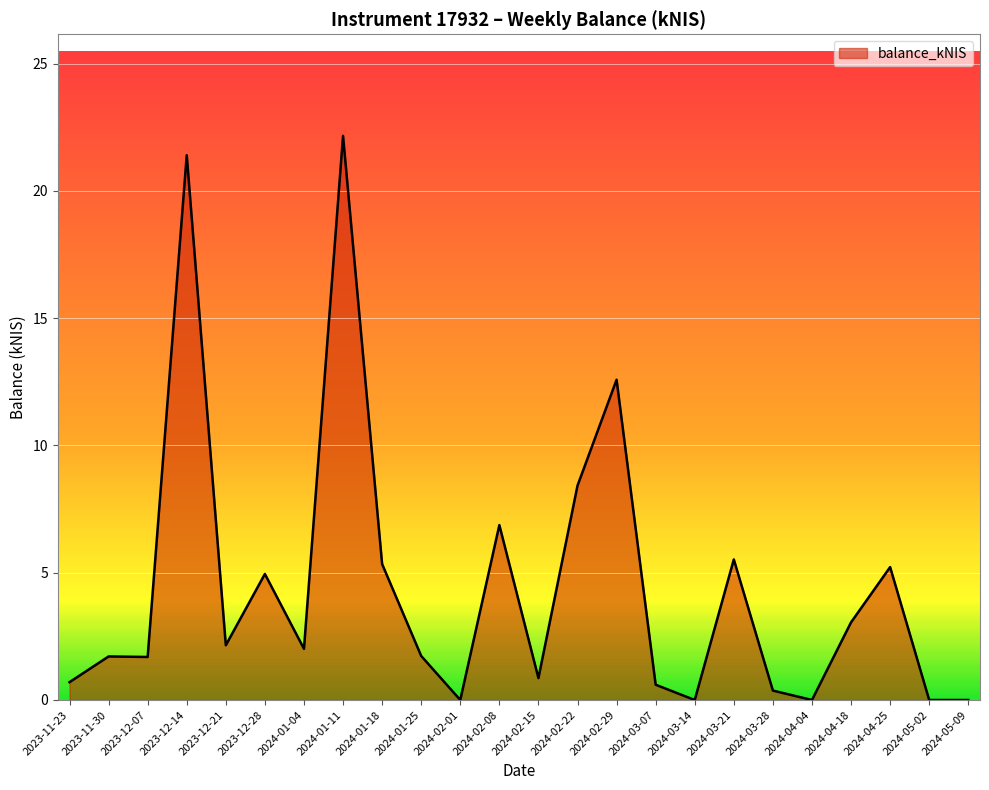

The chart shows a value of 4.7 at 2024-02-08. True or false?

False